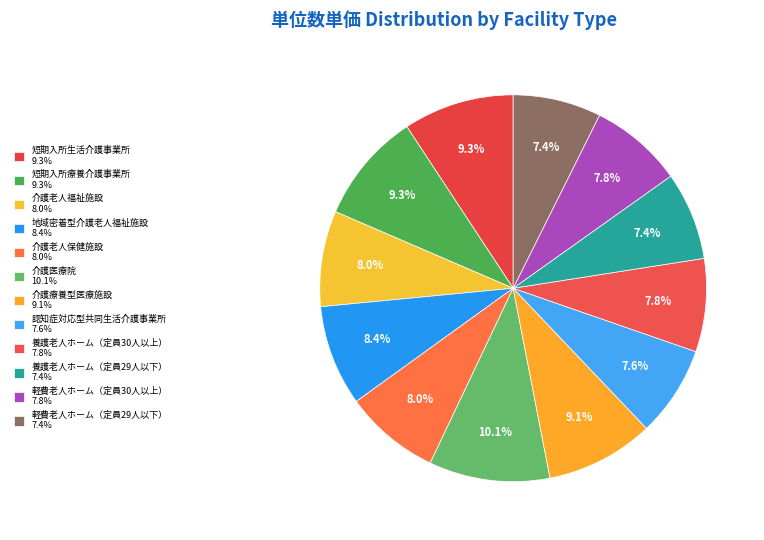

To the nearest percent, what is the difference between the largest and smallest slice percentages?

3%